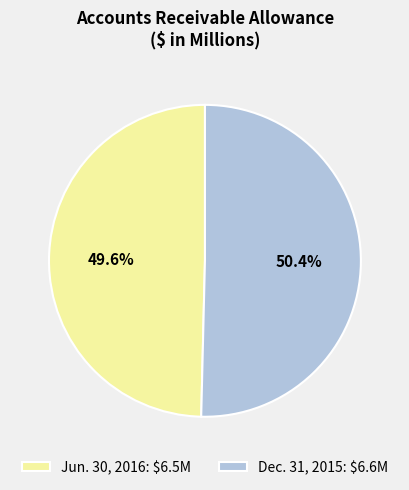

What is the ratio of the value at Jun. 30, 2016 to the value at Dec. 31, 2015?

1.0